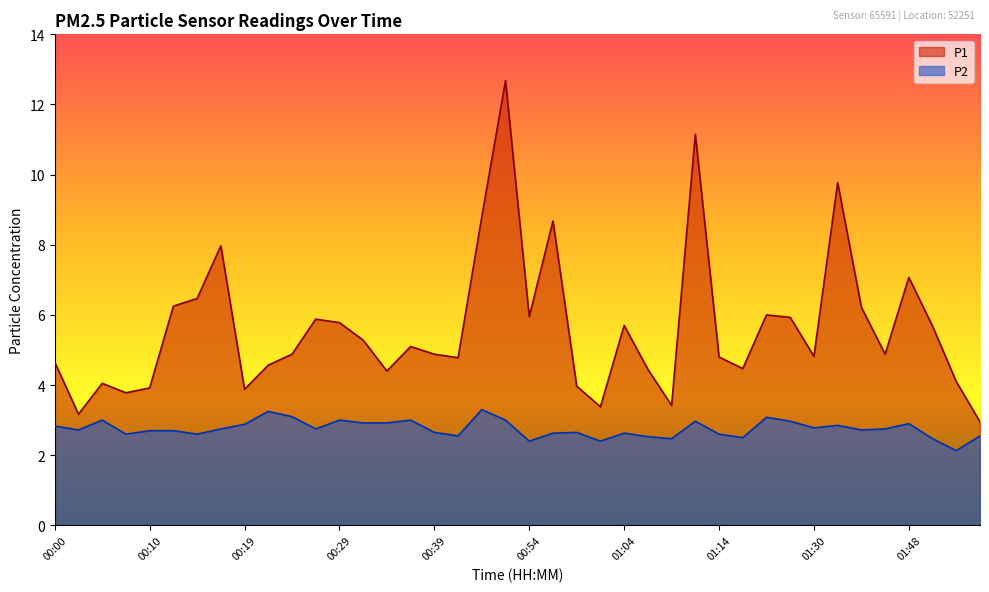

Between 00:22 and 00:57, which is larger?

00:57